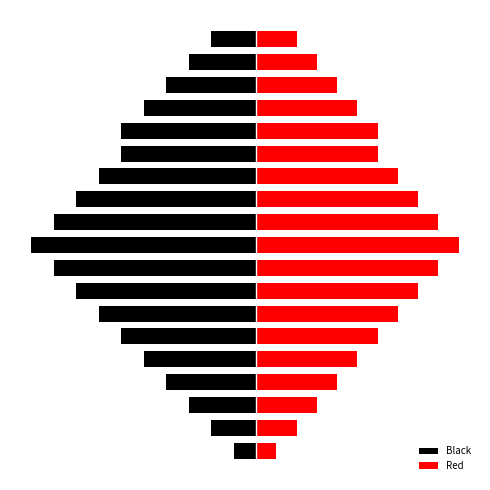

List the series in order of their overall mean, highest first.

Red, Black